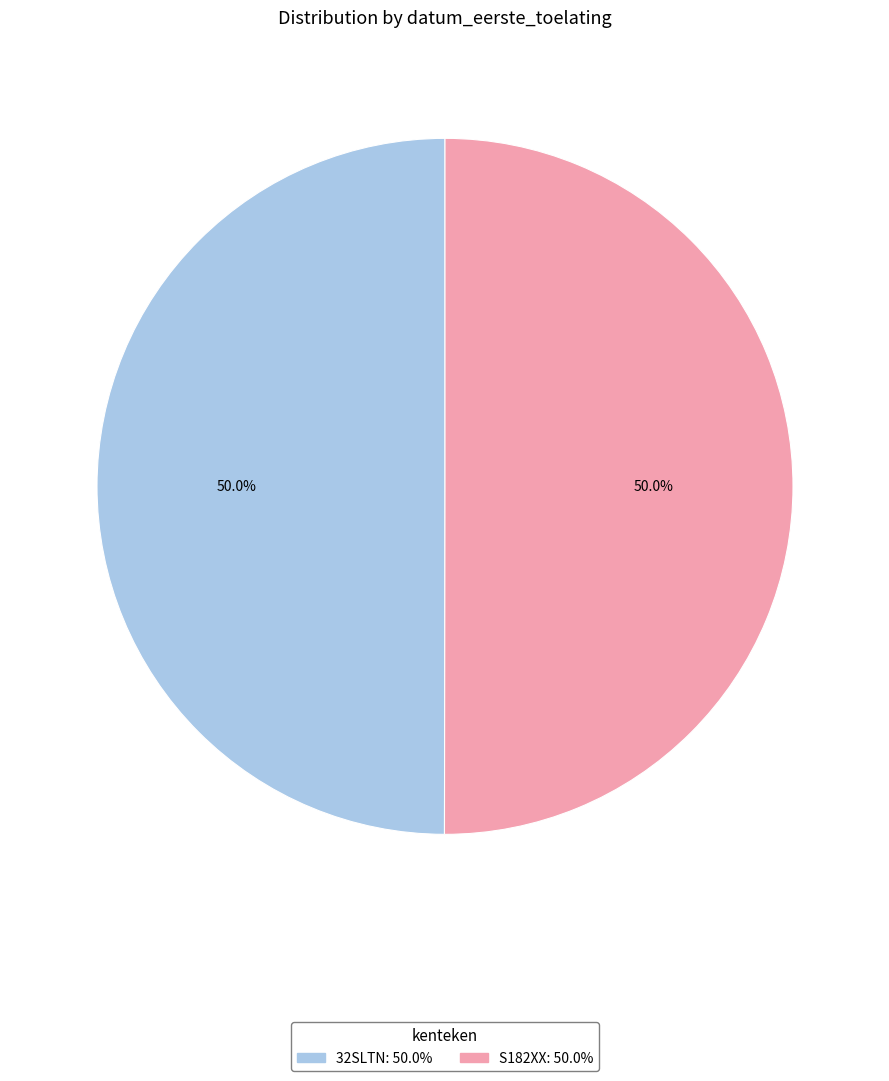

How many segments does this pie chart have?

2